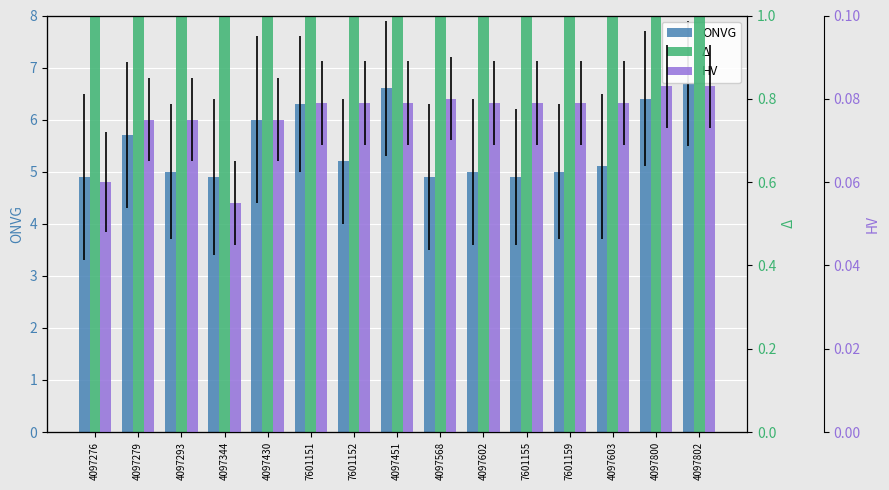

True or false: HV has a value of 0.1 at 4097279.

True